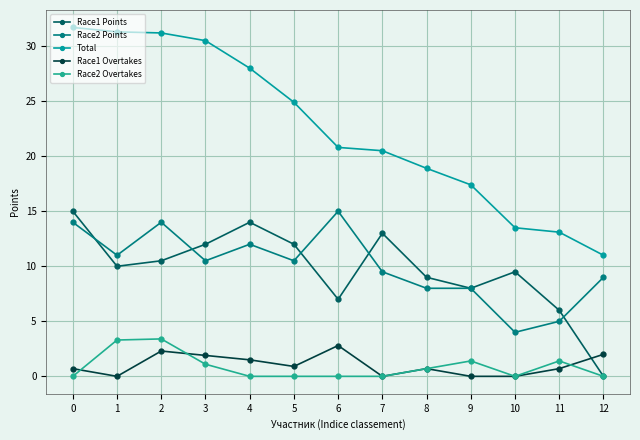

Reading left to right, list all the values displayed in this chart.

Race1 Points: 0=15.0	1=10.0	2=10.5	3=12.0	4=14.0	5=12.0	6=7.0	7=13.0	8=9.0	9=8.0	10=9.5	11=6.0	12=0.0
Race2 Points: 0=14.0	1=11.0	2=14.0	3=10.5	4=12.0	5=10.5	6=15.0	7=9.5	8=8.0	9=8.0	10=4.0	11=5.0	12=9.0
Total: 0=31.7	1=31.3	2=31.2	3=30.5	4=28.0	5=24.9	6=20.8	7=20.5	8=18.9	9=17.4	10=13.5	11=13.1	12=11.0
Race1 Overtakes: 0=0.7	1=0.0	2=2.3	3=1.9	4=1.5	5=0.9	6=2.8	7=0.0	8=0.7	9=0.0	10=0.0	11=0.7	12=2.0
Race2 Overtakes: 0=0.0	1=3.3	2=3.4	3=1.1	4=0.0	5=0.0	6=0.0	7=0.0	8=0.7	9=1.4	10=0.0	11=1.4	12=0.0